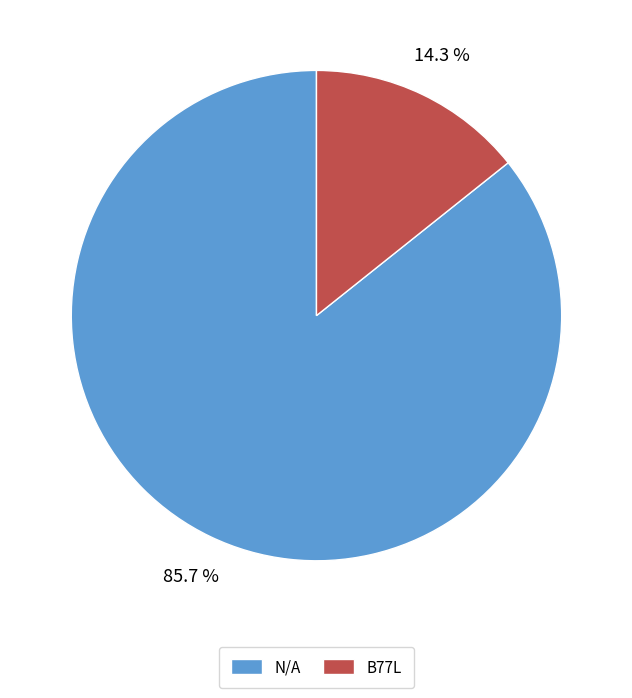

Is it true that N/A is 86% of the pie?

True